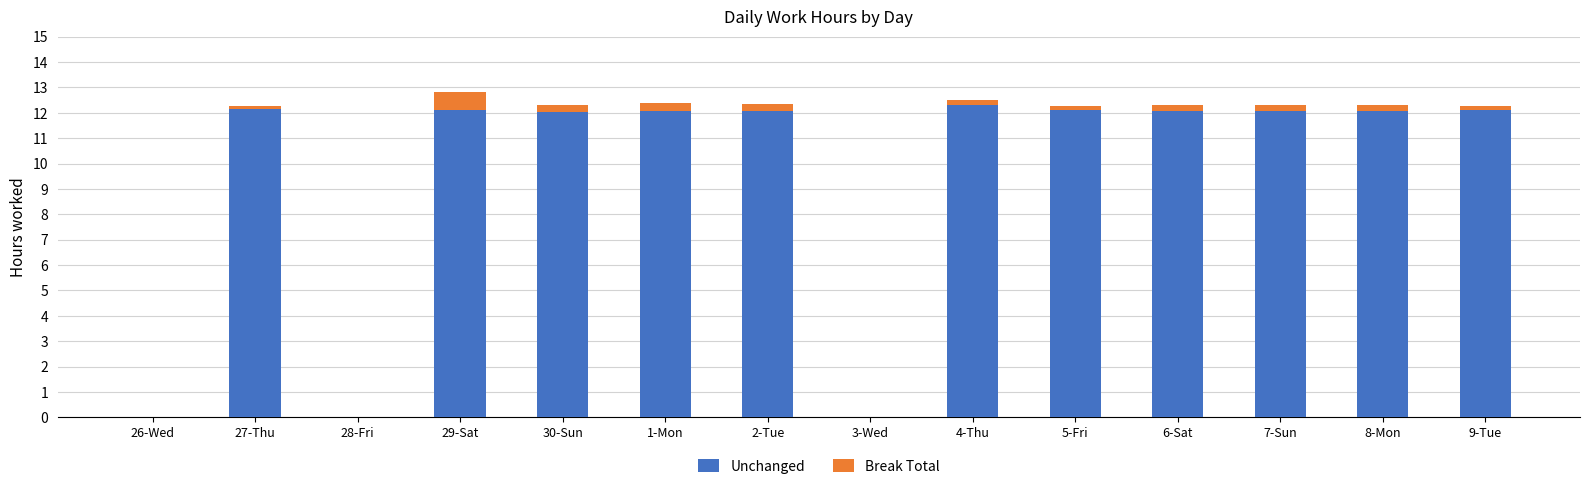

True or false: Unchanged has a value of 20.3 at 30-Sun.

False